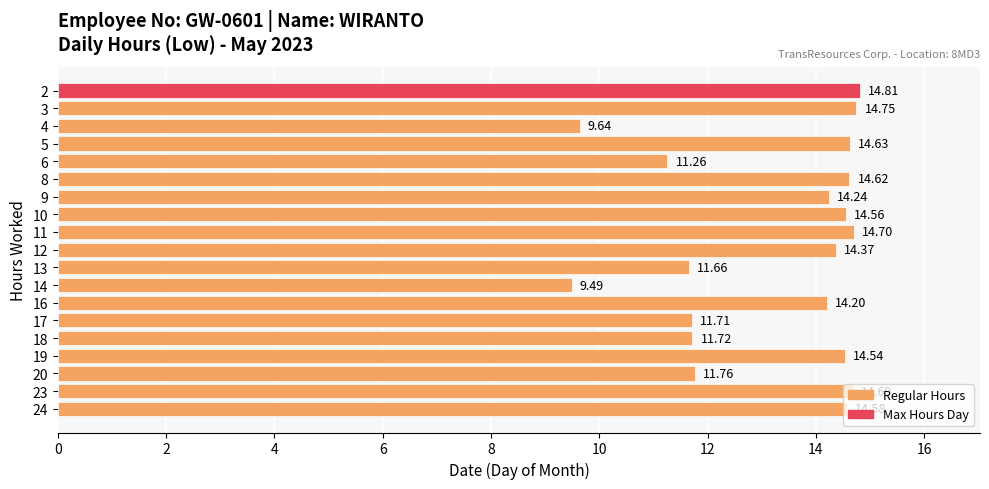

Between 17 and 9, which is larger?

9